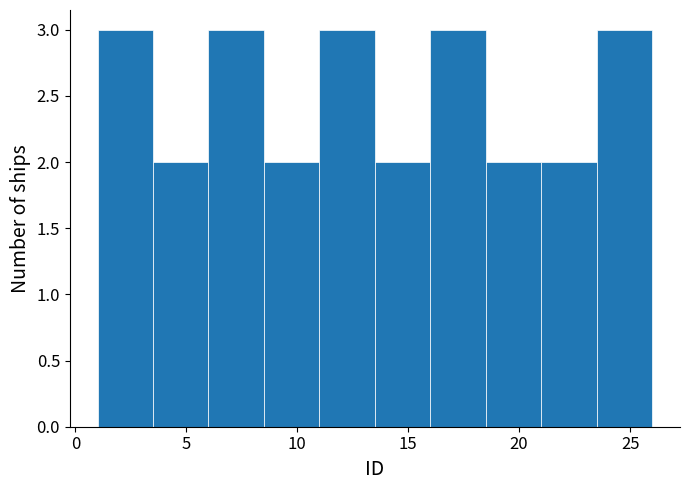

Reading left to right, list every bar in this chart as the range it spans on the x-axis followed by its height. The values are not printed on the chart, so give them approximately, as read against the axis.

1.0 to 3.5: 3
3.5 to 6.0: 2
6.0 to 8.5: 3
8.5 to 11.0: 2
11.0 to 13.5: 3
13.5 to 16.0: 2
16.0 to 18.5: 3
18.5 to 21.0: 2
21.0 to 23.5: 2
23.5 to 26.0: 3